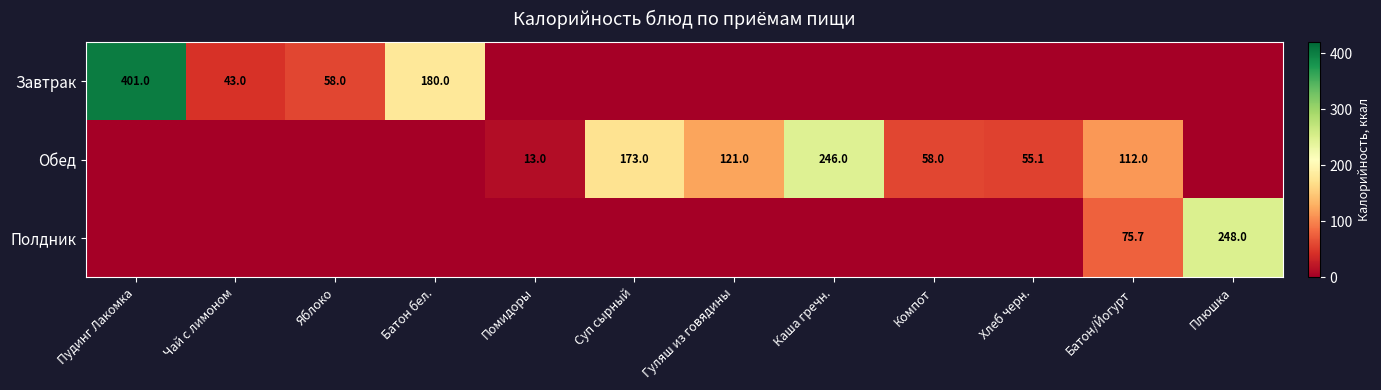

True or false: Обед has a value of 13.0 at Помидоры.

True